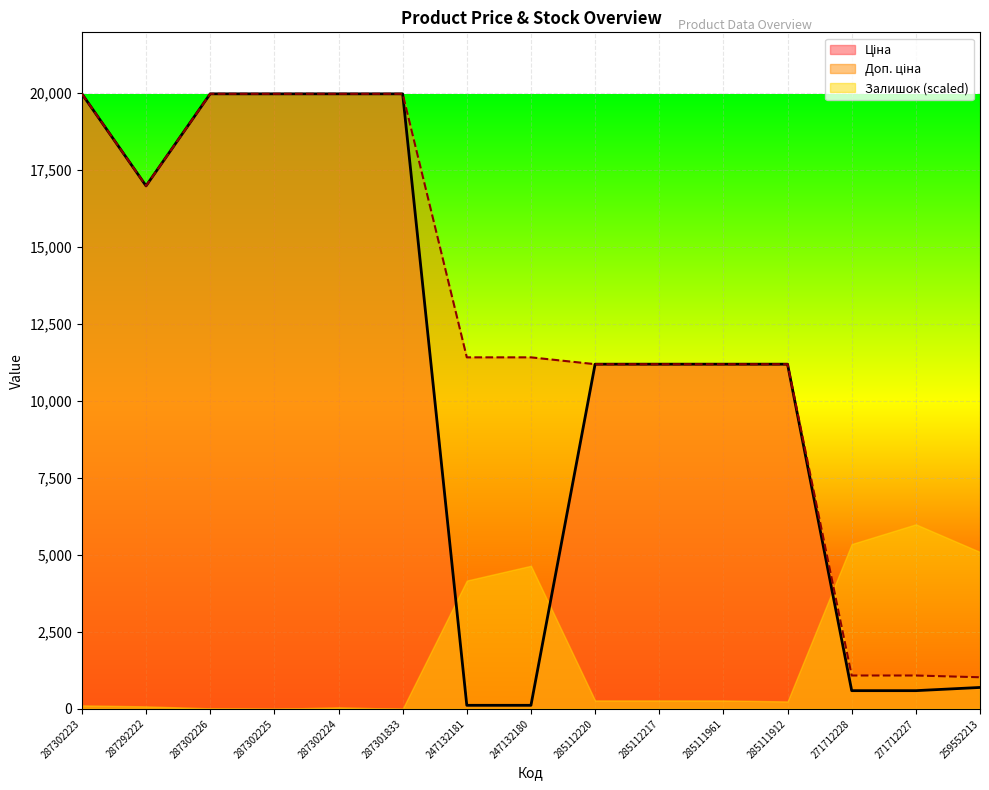

True or false: Ціна has a value of 202.0 at 247132180.

False